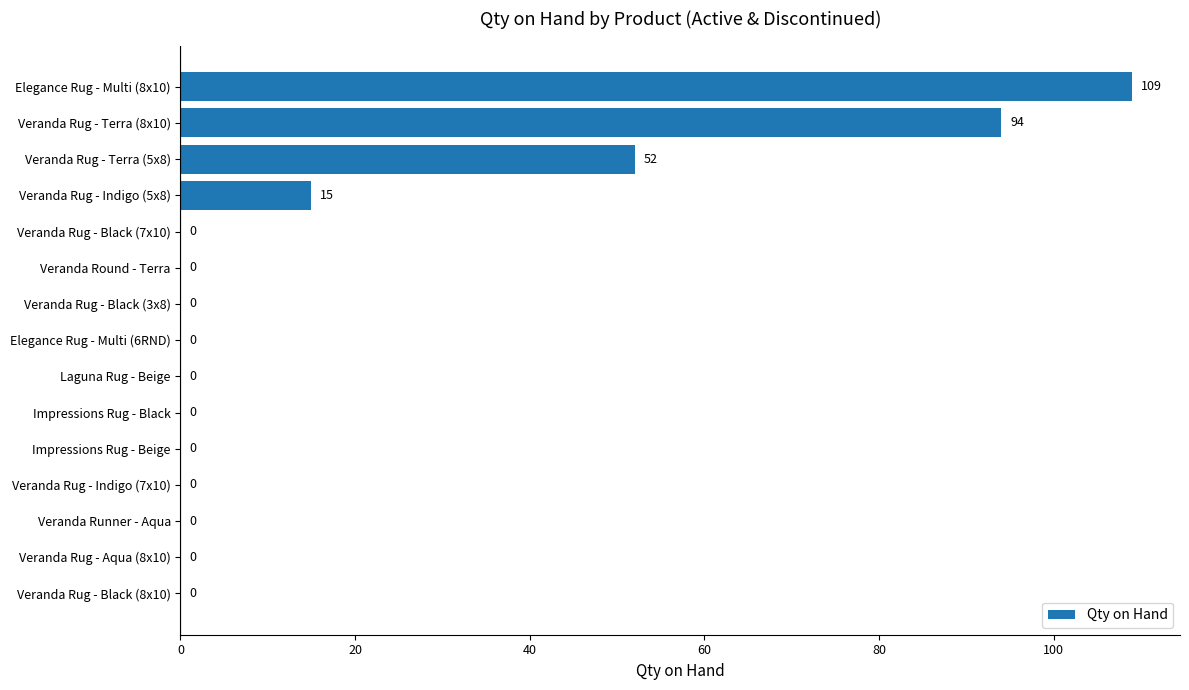

The chart shows a value of 0 at Elegance Rug - Multi (6RND). True or false?

True